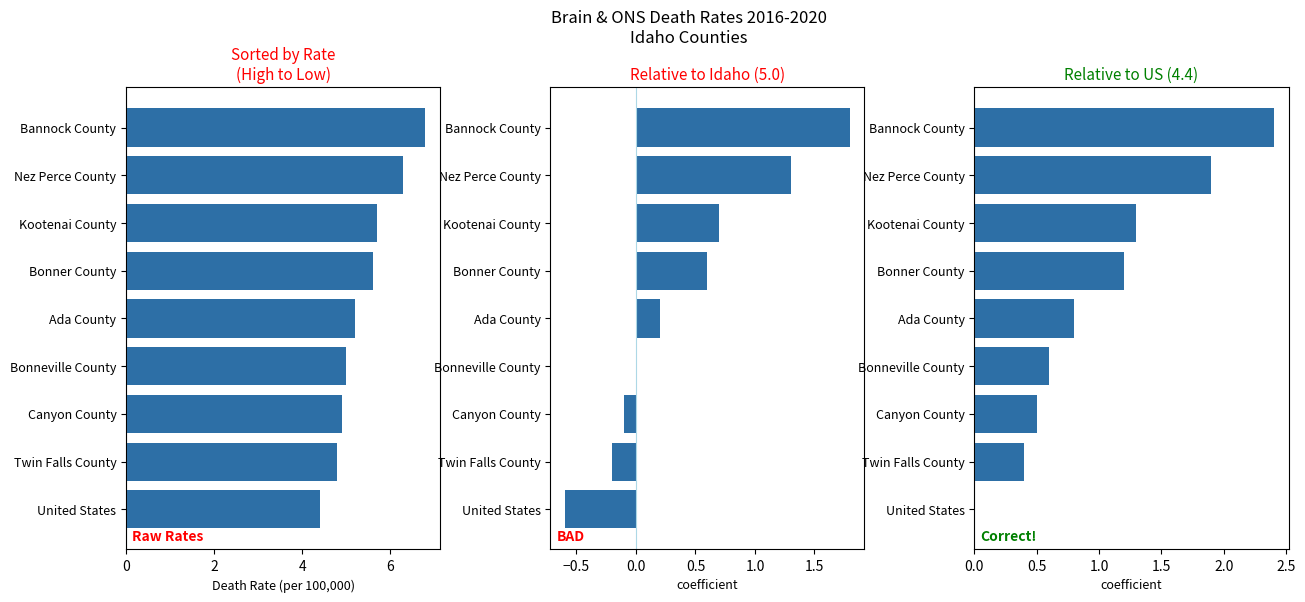

The Age-Adjusted Death Rate series shows 4.4 at United States. True or false?

True